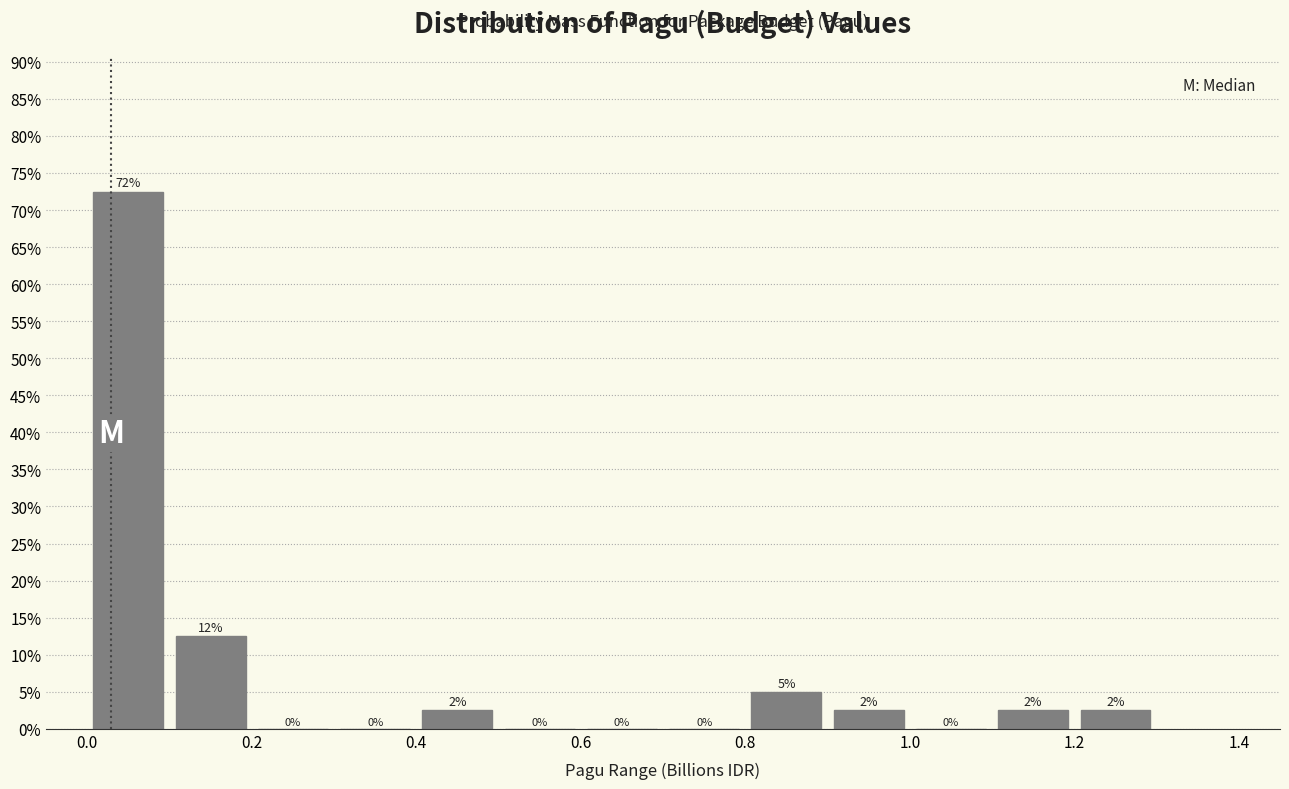

Which range on the x-axis has the tallest bar?

0.0 to 0.1